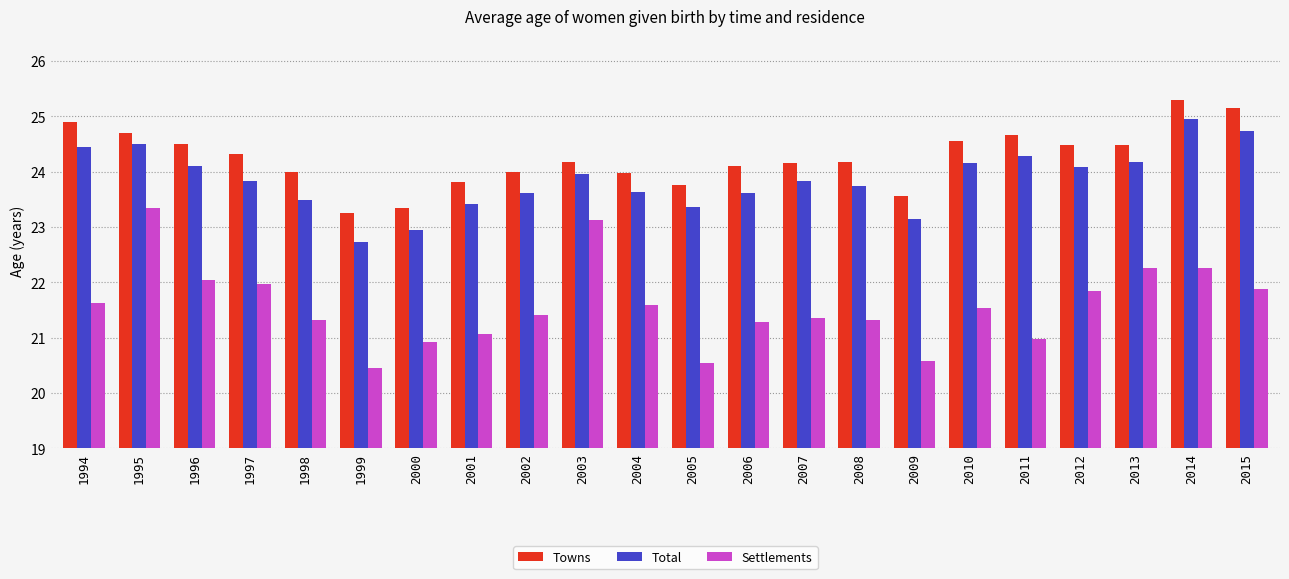

Is it true that Towns equals 24.0 at 2002?

True